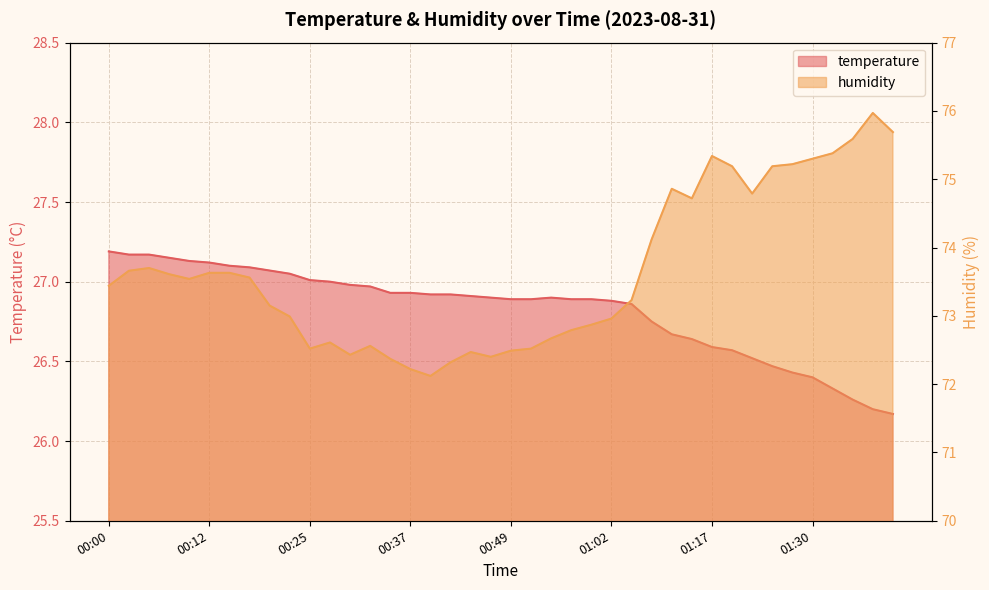

What is the smallest value displayed?

26.2